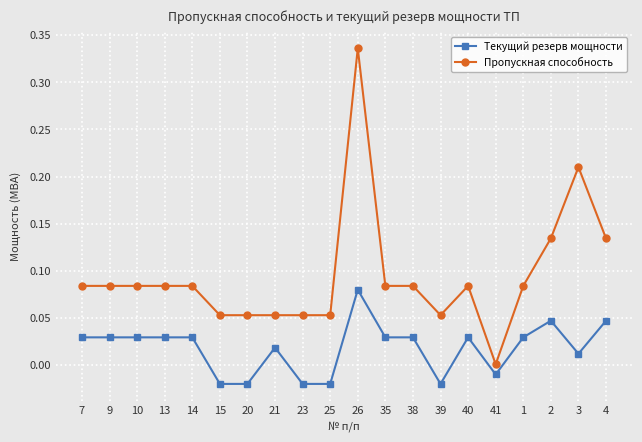

How many data points does each series have?

20